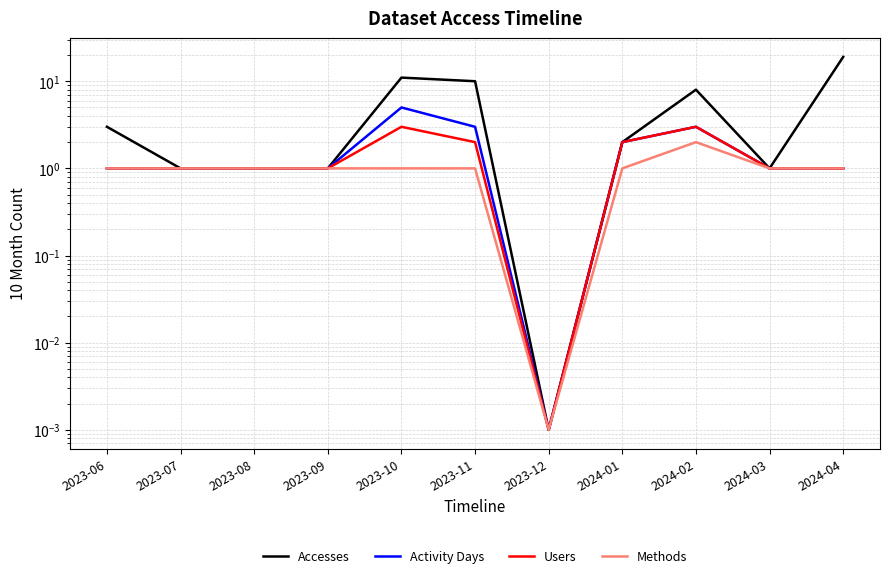

Where is the first local maximum for Users?

2023-10